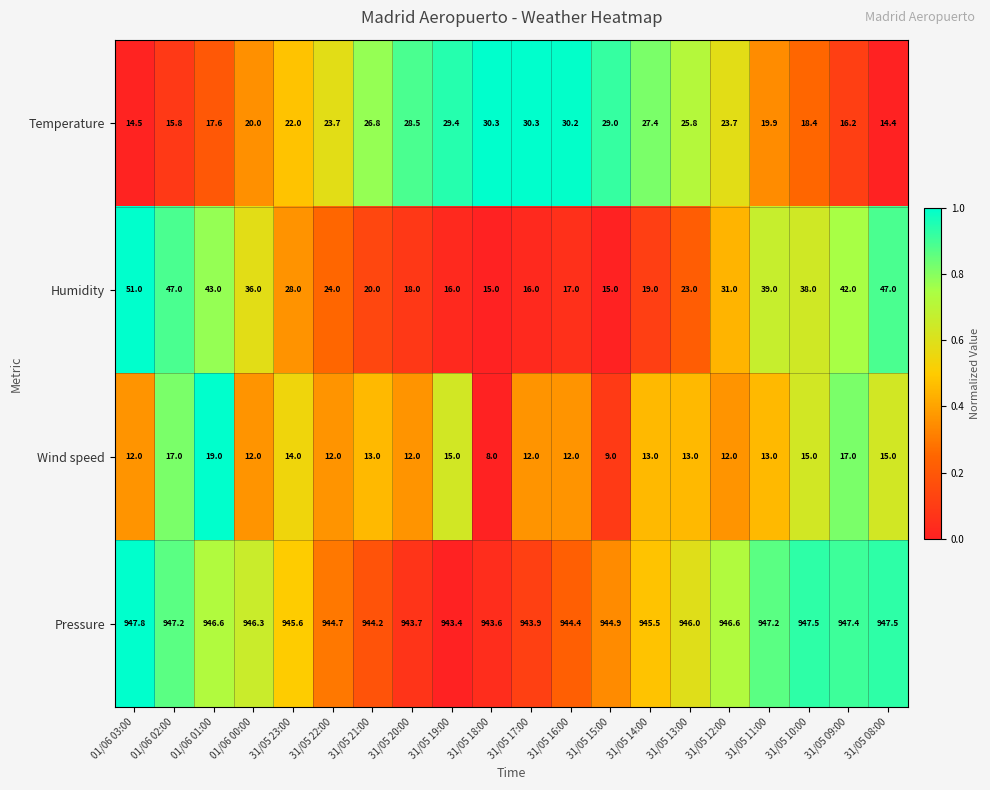

Rank the series by their maximum value, from lowest to highest.

Wind speed, Temperature, Humidity, Pressure